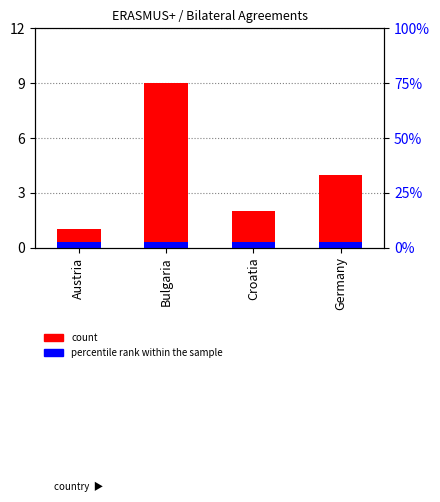

What is the difference between the second highest and minimum values in the count series?

3.0